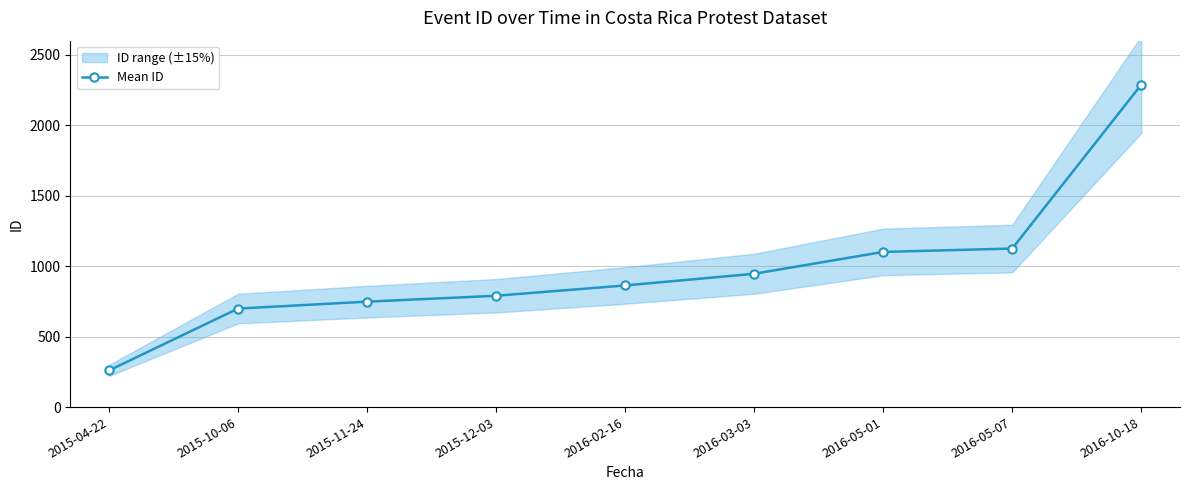

What is the label of the 7th point from the right?

2015-11-24